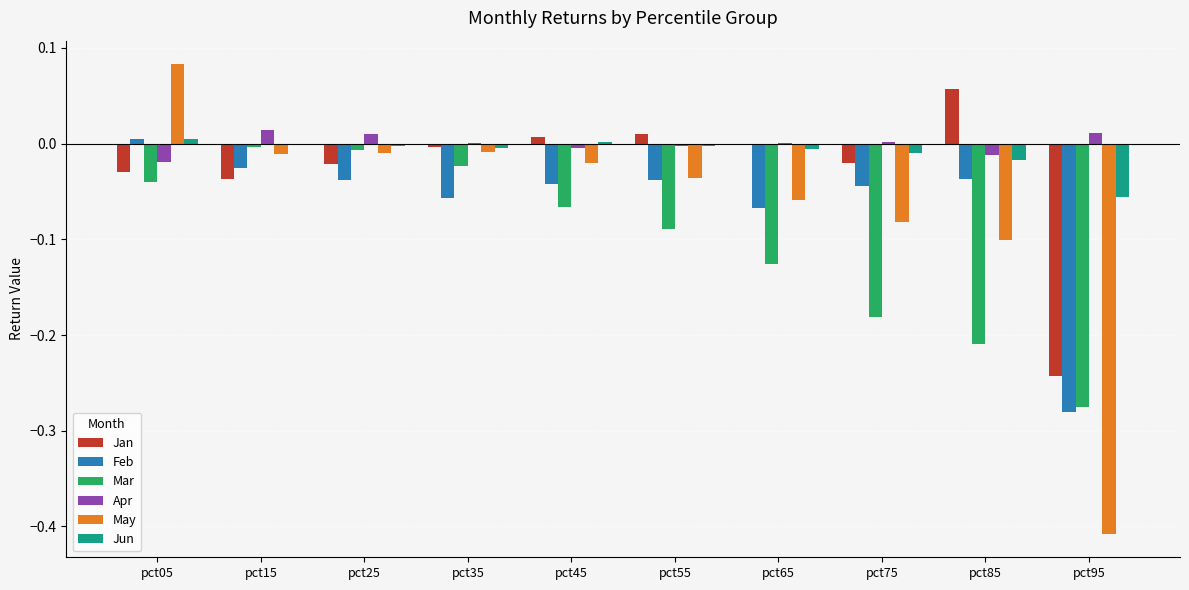

Are the bars grouped side by side (vs. stacked)?

Yes